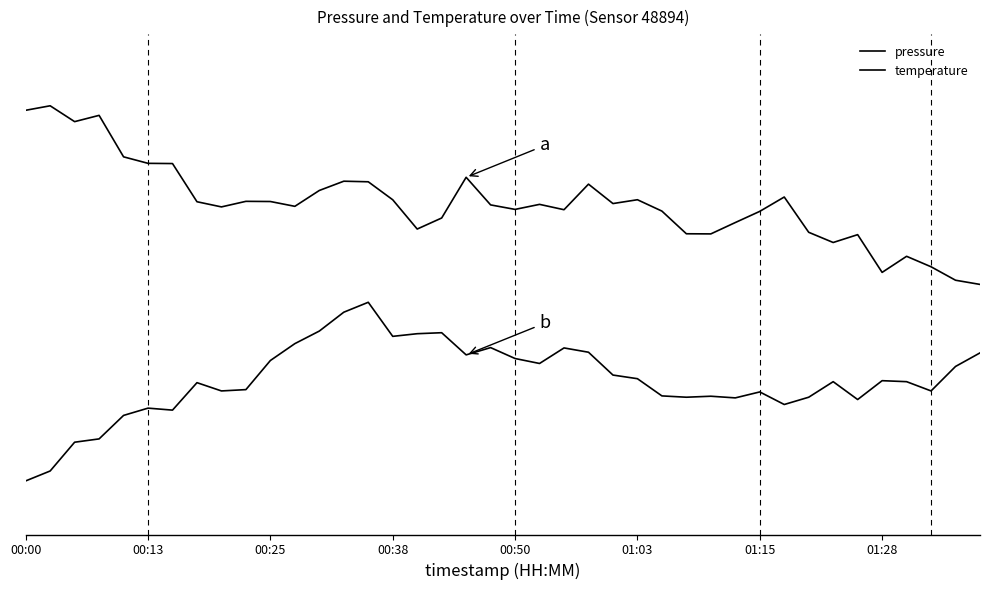

At how many categories does at least one series exceed 0?

40